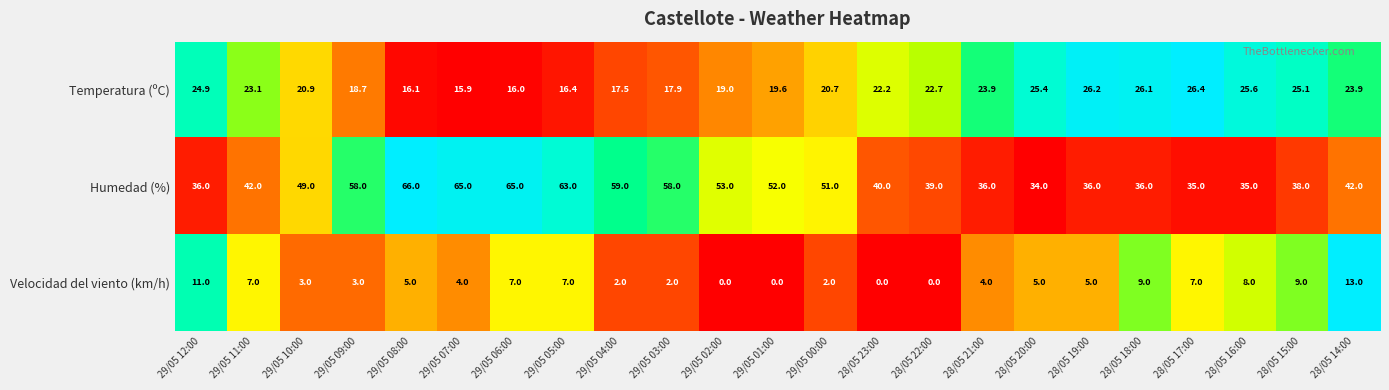

What is the difference between the highest and lowest values at 28/05 16:00?

27.0